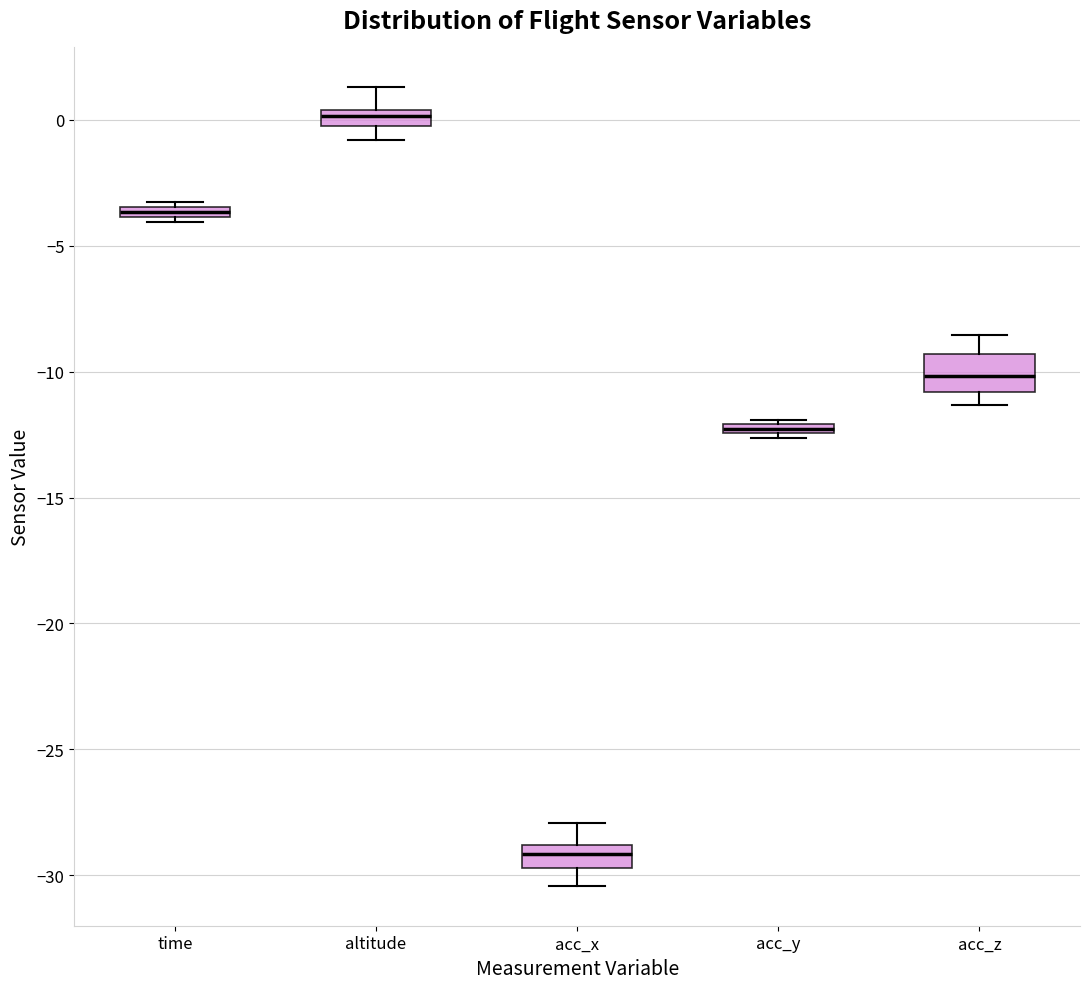

Which box is the tallest, from its lower edge to its upper edge?

acc_z